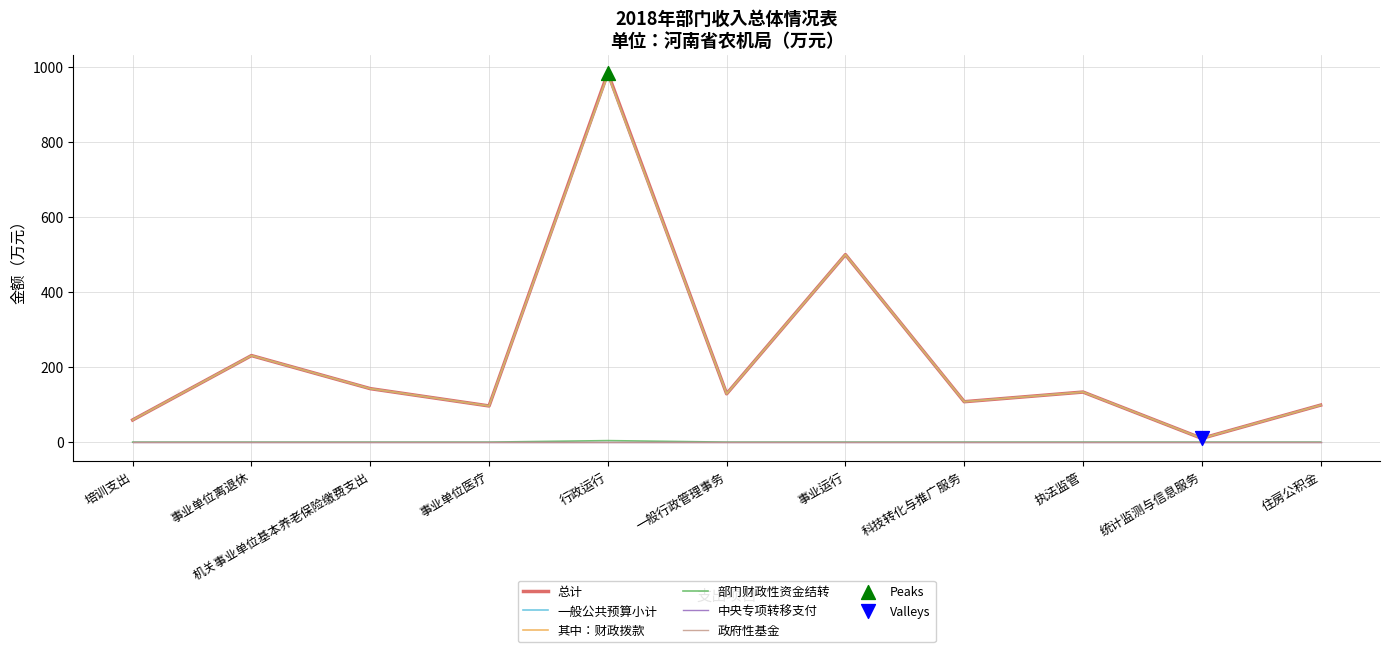

Does the chart have visible grid lines?

Yes